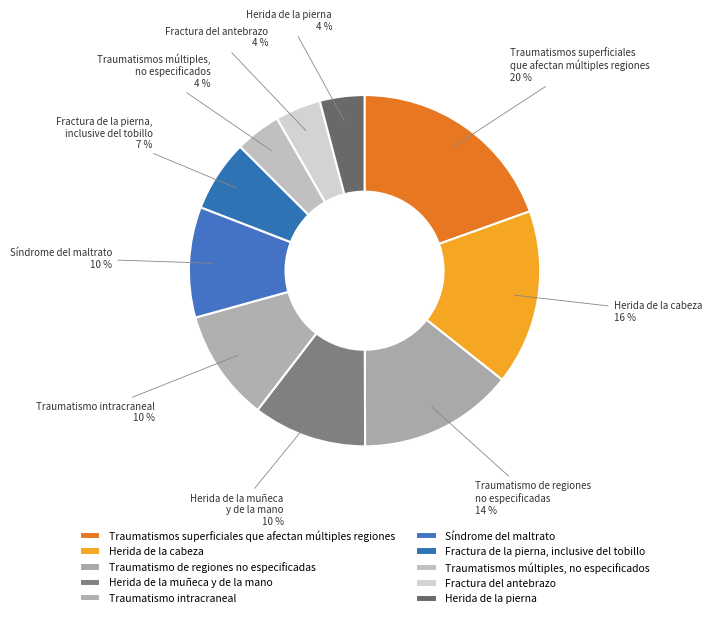

Between Traumatismo de regiones no especificadas and Traumatismos múltiples, no especificados, which is larger?

Traumatismo de regiones no especificadas